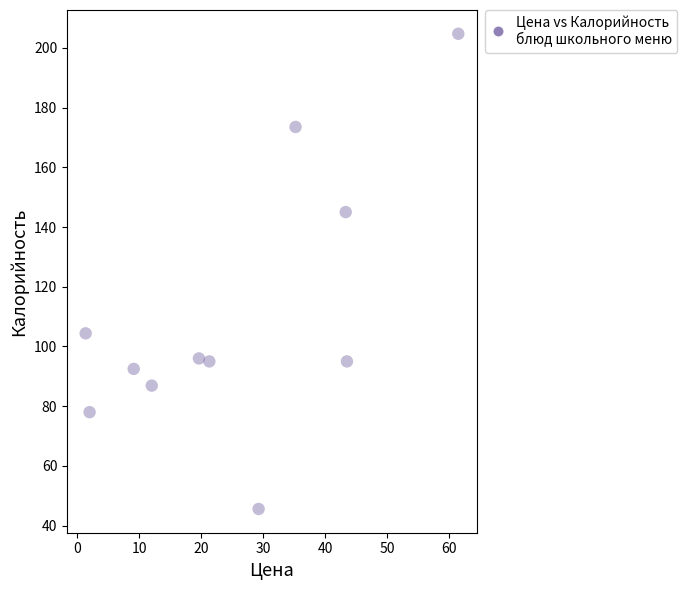

What is the range of Y values (max minus min)?

159.1